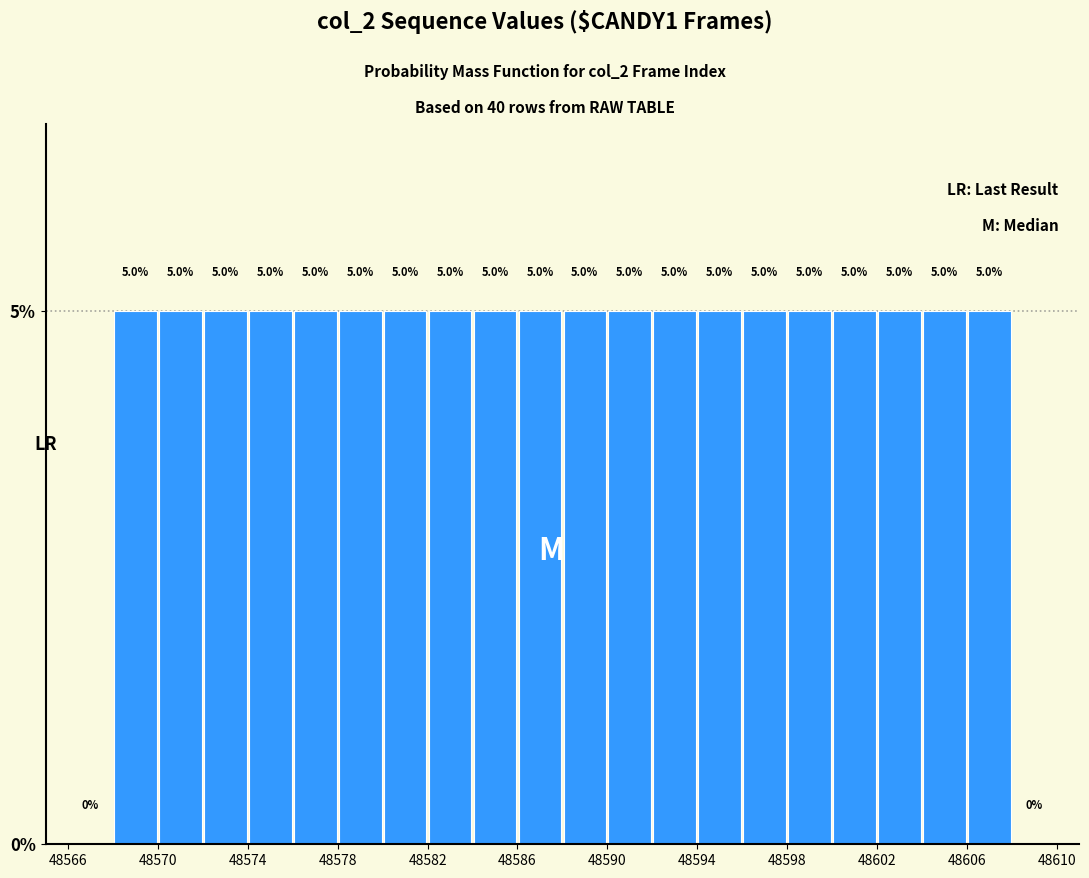

Reading left to right, list every bar in this chart as the range it spans on the x-axis followed by its height.

48566 to 48568: 0.0
48568 to 48570: 5.0
48570 to 48572: 5.0
48572 to 48574: 5.0
48574 to 48576: 5.0
48576 to 48578: 5.0
48578 to 48580: 5.0
48580 to 48582: 5.0
48582 to 48584: 5.0
48584 to 48586: 5.0
48586 to 48588: 5.0
48588 to 48590: 5.0
48590 to 48592: 5.0
48592 to 48594: 5.0
48594 to 48596: 5.0
48596 to 48598: 5.0
48598 to 48600: 5.0
48600 to 48602: 5.0
48602 to 48604: 5.0
48604 to 48606: 5.0
48606 to 48608: 5.0
48608 to 48610: 0.0